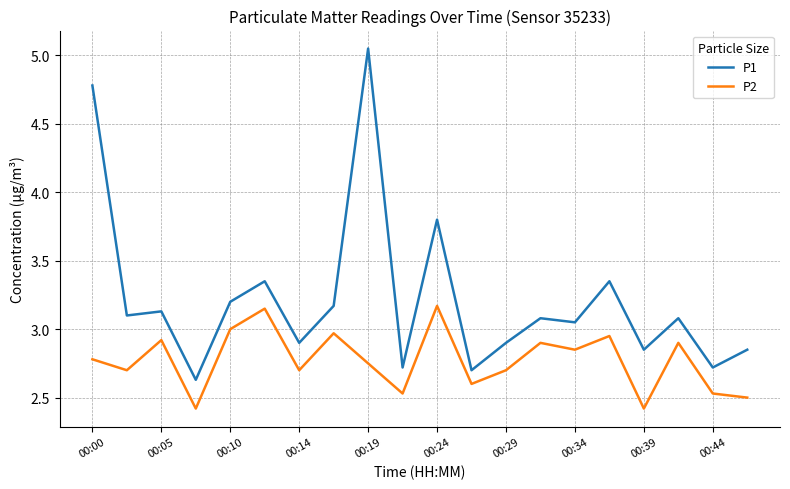

Which series has the largest total across all categories?

P1